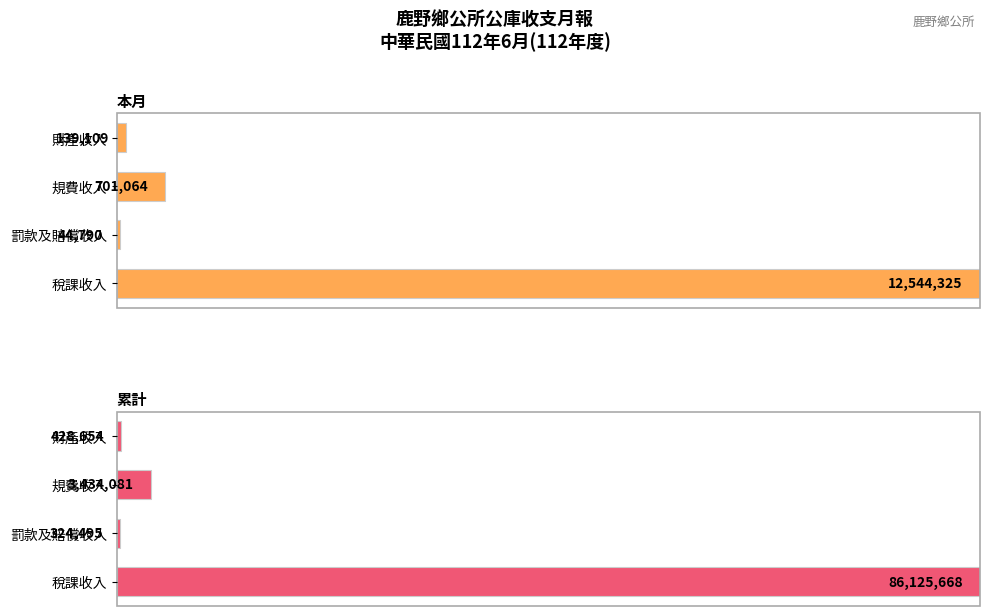

True or false: 本月 has a value of 0.0 at 財產收入.

False